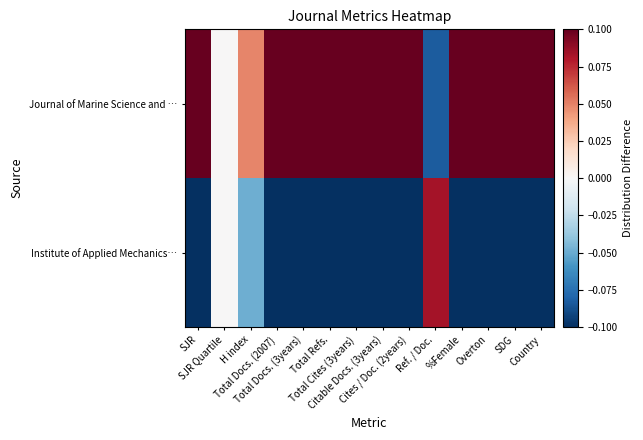

Reading left to right, list all the values displayed in this chart.

Journal of Marine Science and …: SJR=0.5	SJR Quartile=0.0	H index=0.0	Total Docs. (2007)=0.4	Total Docs. (3years)=0.5	Total Refs.=0.2	Total Cites (3years)=0.5	Citable Docs. (3years)=0.1	Cites / Doc. (2years)=0.2	Ref. / Doc.=-0.1	%Female=0.5	Overton=0.5	SDG=0.5	Country=0.5
Institute of Applied Mechanics…: SJR=-0.5	SJR Quartile=0.0	H index=-0.0	Total Docs. (2007)=-0.4	Total Docs. (3years)=-0.5	Total Refs.=-0.2	Total Cites (3years)=-0.5	Citable Docs. (3years)=-0.1	Cites / Doc. (2years)=-0.2	Ref. / Doc.=0.1	%Female=-0.5	Overton=-0.5	SDG=-0.5	Country=-0.5